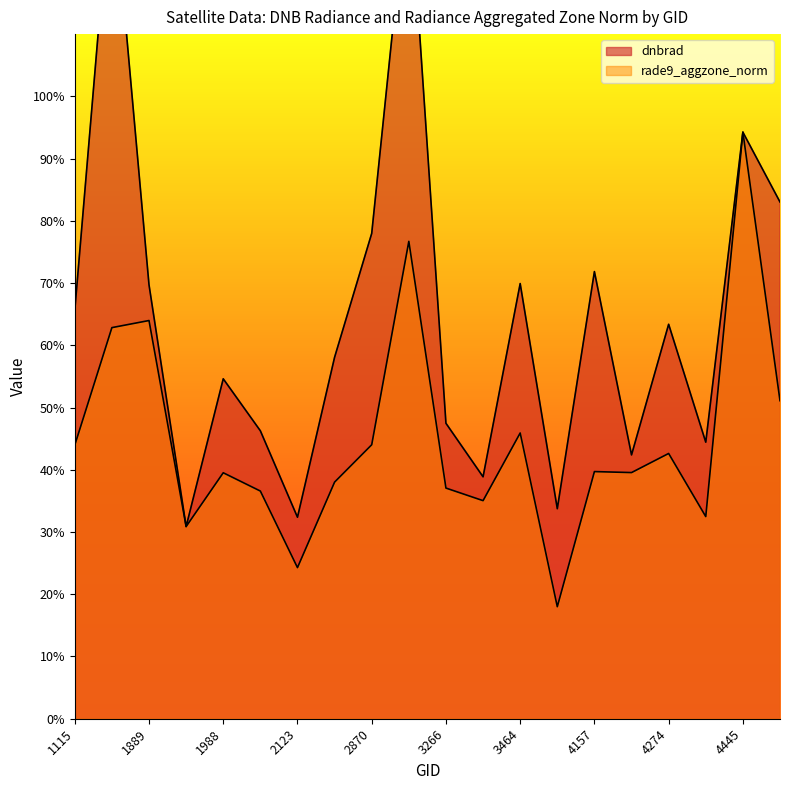

At which category is the sum across all series the highest?

3104